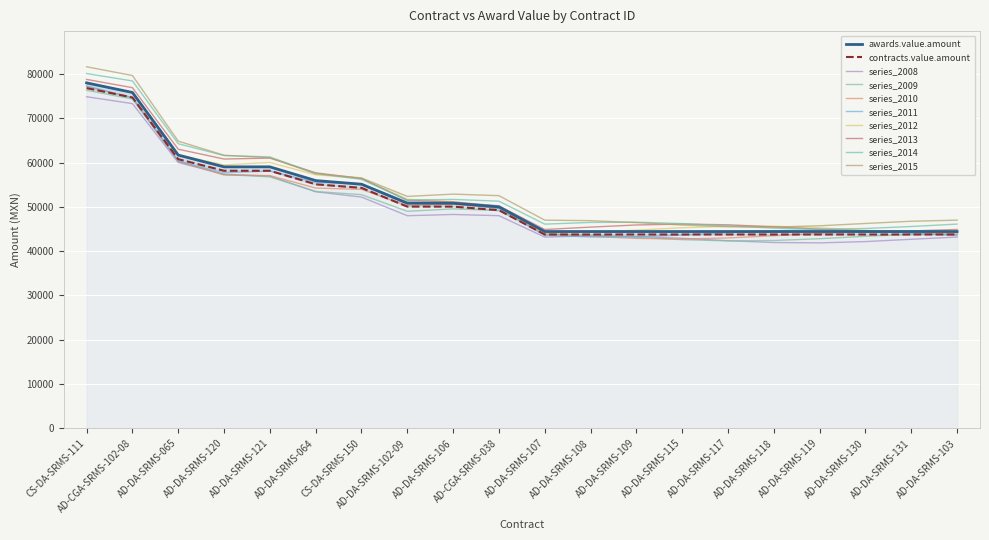

Between AD-DA-SRMS-065 and AD-DA-SRMS-109, which series saw the biggest shift?

awards.value.amount